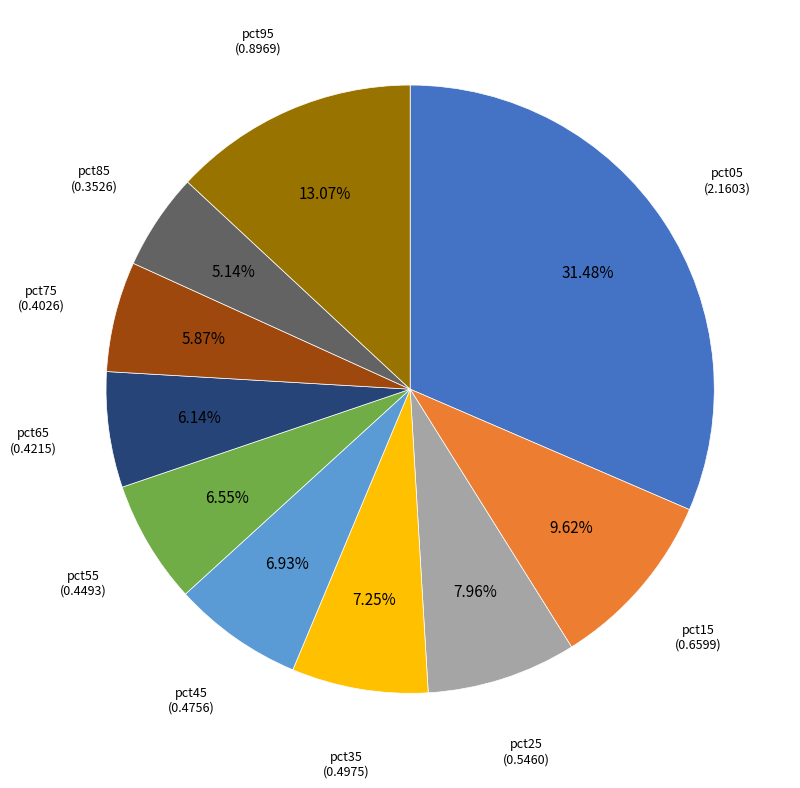

To the nearest percent, what is the difference between the largest and smallest slice percentages?

26%